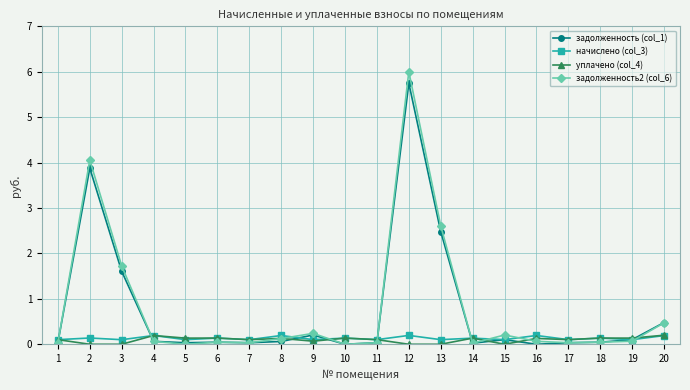

Does the chart display data point markers on the line(s)?

Yes